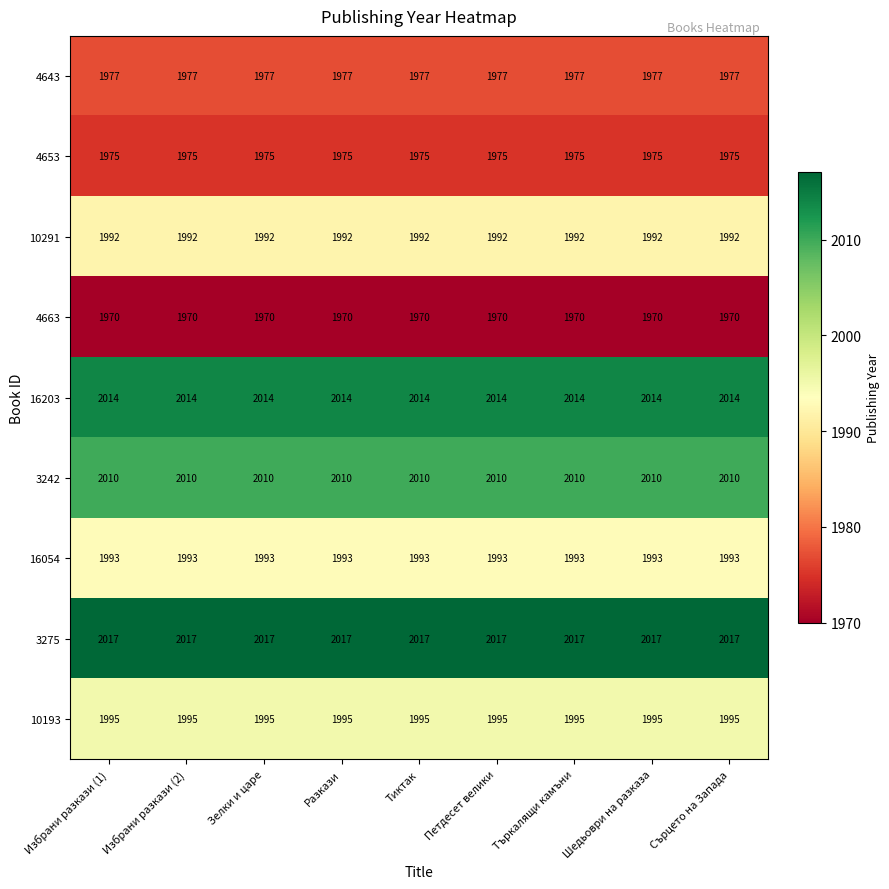

What is the maximum value for 16203?

2014